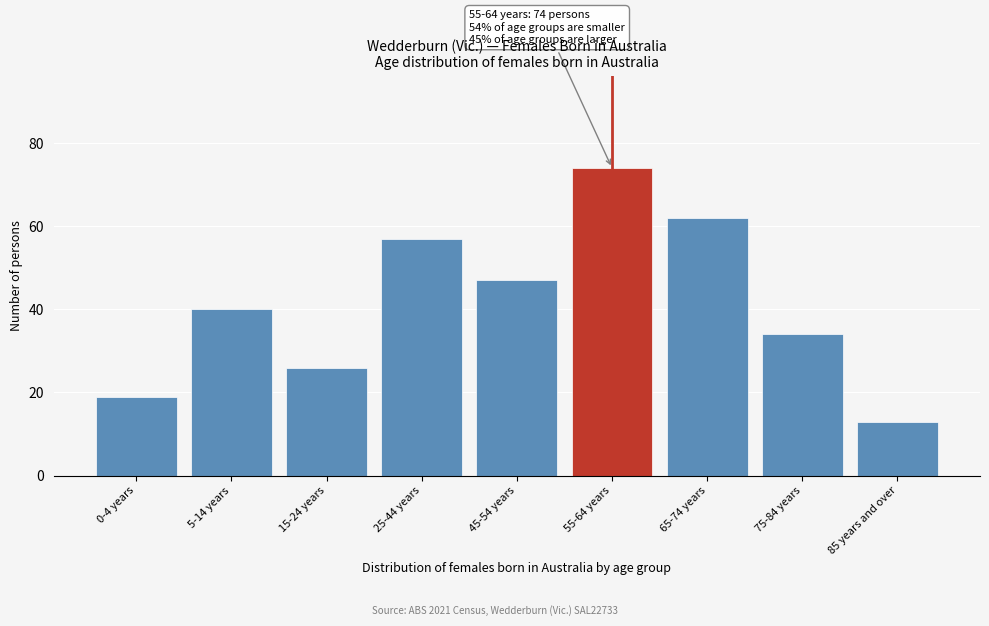

Reading right to left, list all the values displayed in this chart.

13	34	62	74	47	57	26	40	19